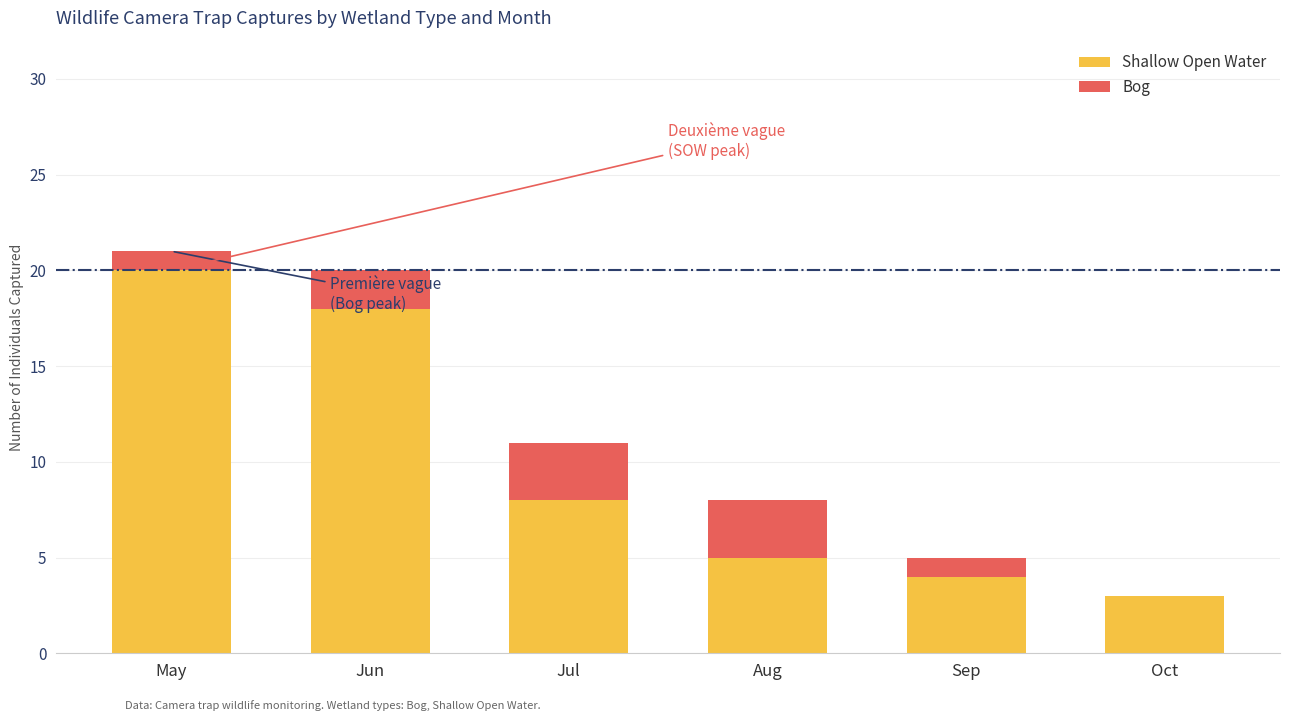

How many categories are shown in the chart?

6